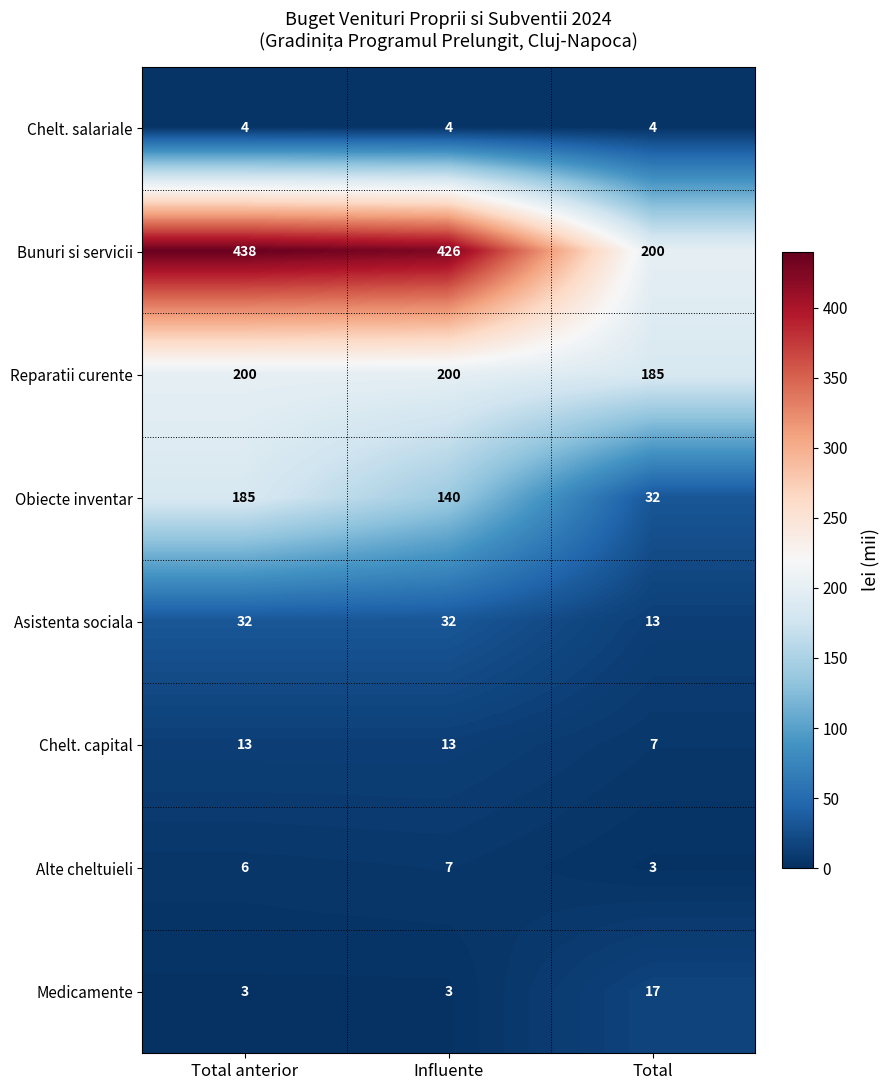

Count the Obiecte inventar values in the range 32 to 185.

3